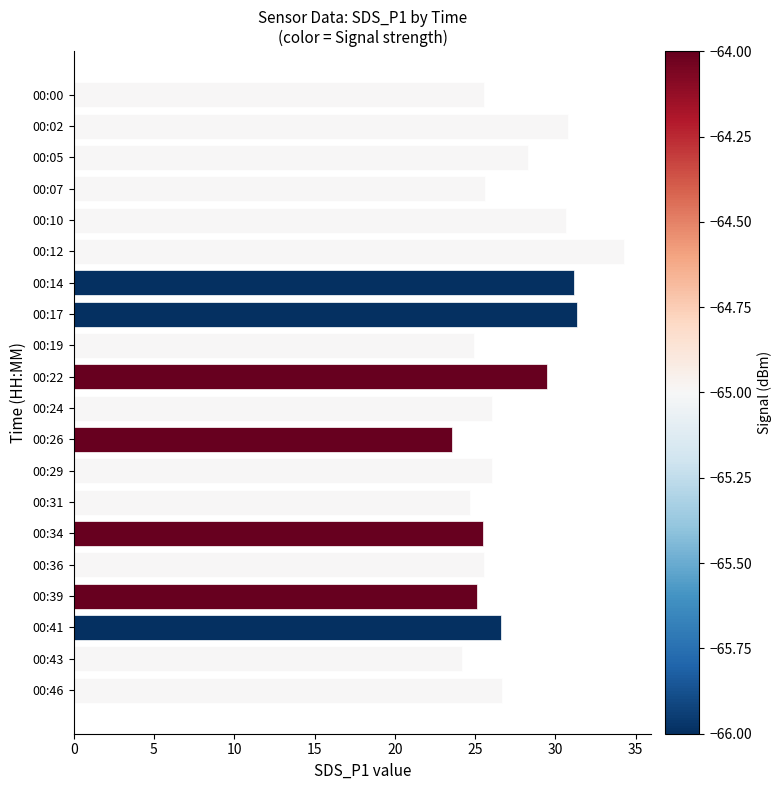

At which label is the value closest to 28?

00:05